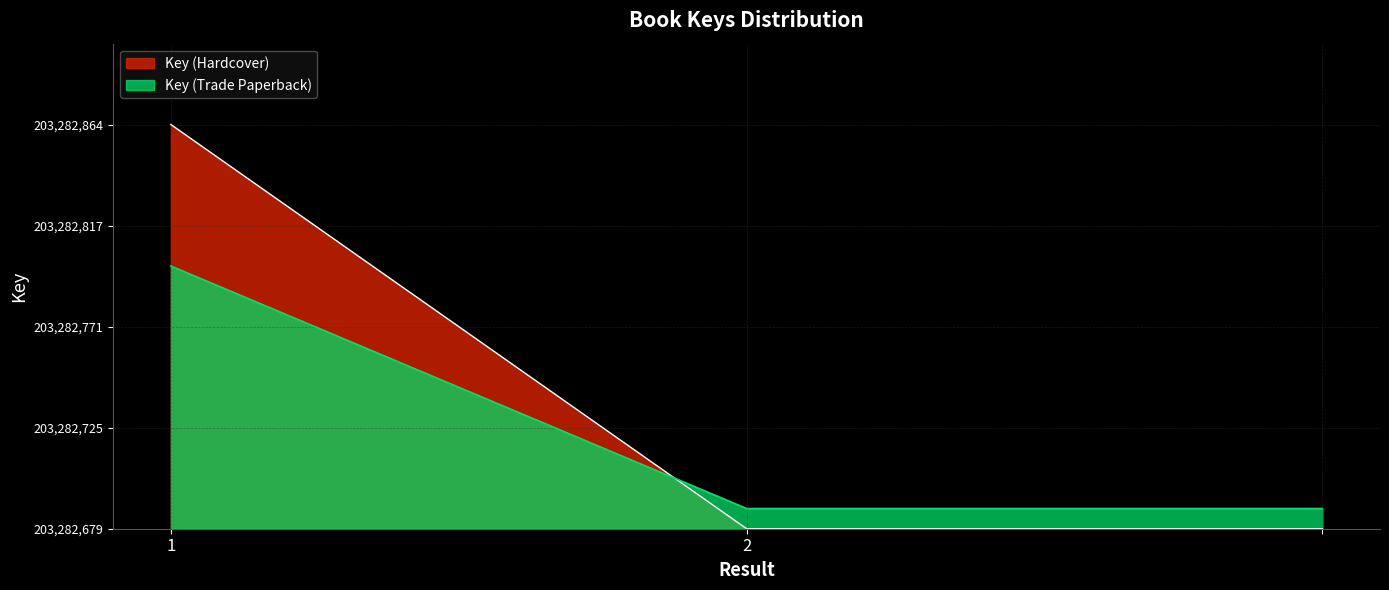

Does the chart have visible grid lines?

Yes